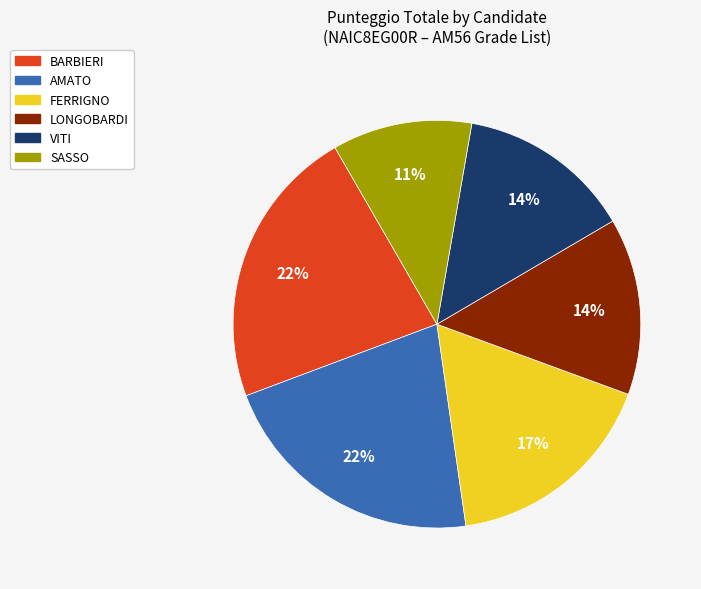

Which slice is the smallest?

SASSO